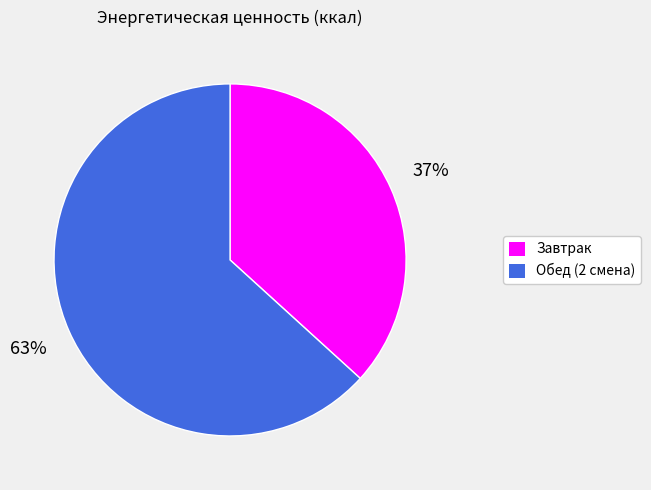

Combined, do Обед (2 смена) and Завтрак account for over 50%?

Yes